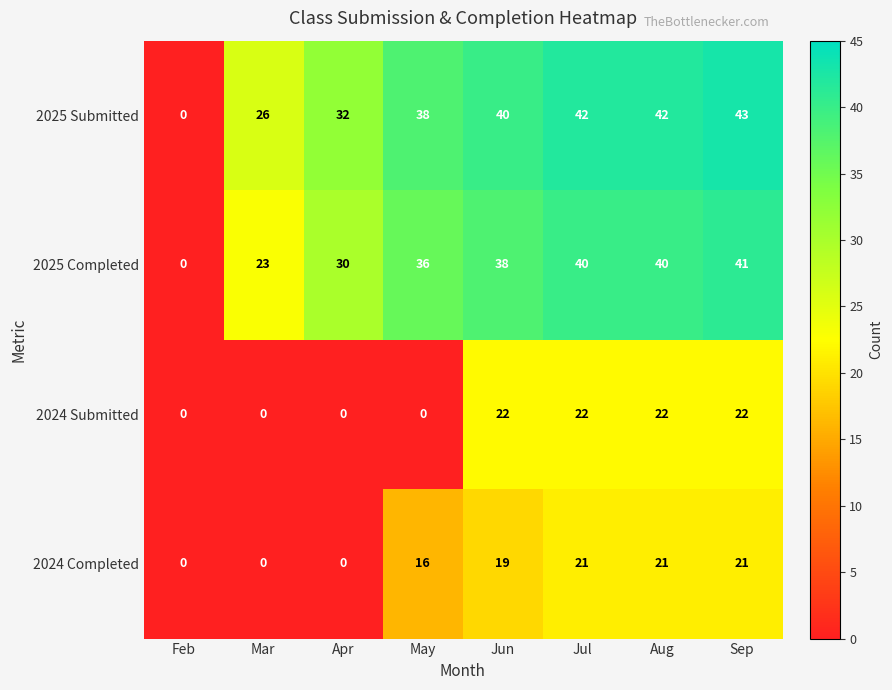

How many values in the 2025 Submitted series are below 40?

4